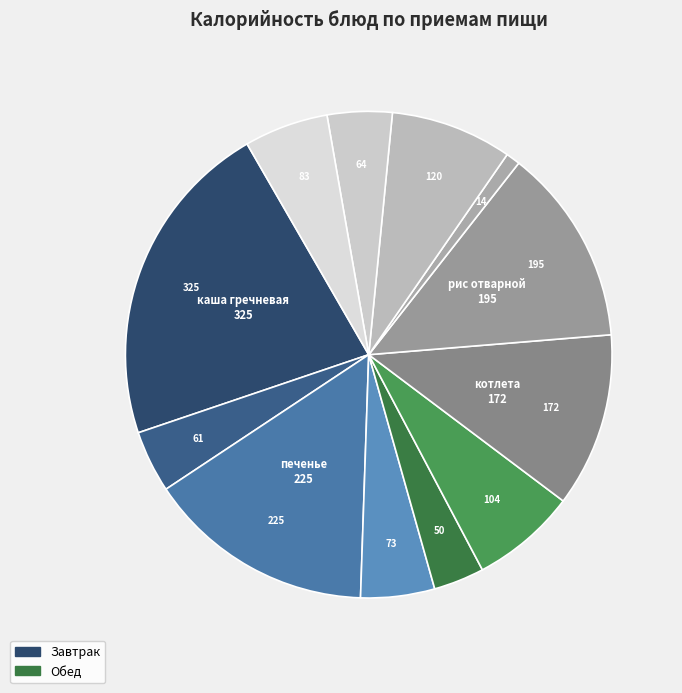

How many slices are in this pie chart?

12